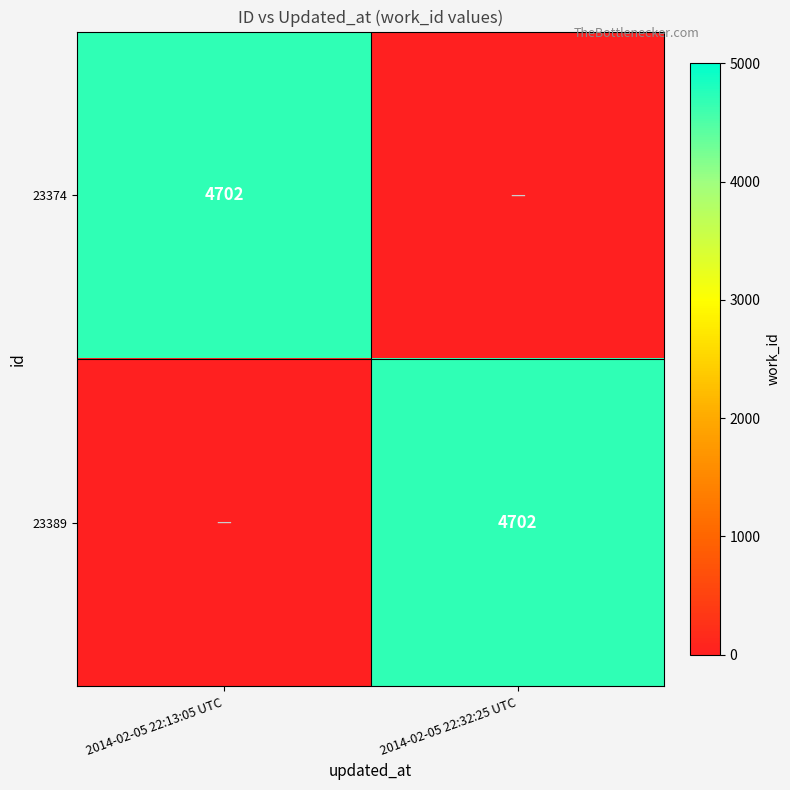

At which category is the sum across all series the highest?

2014-02-05 22:13:05 UTC